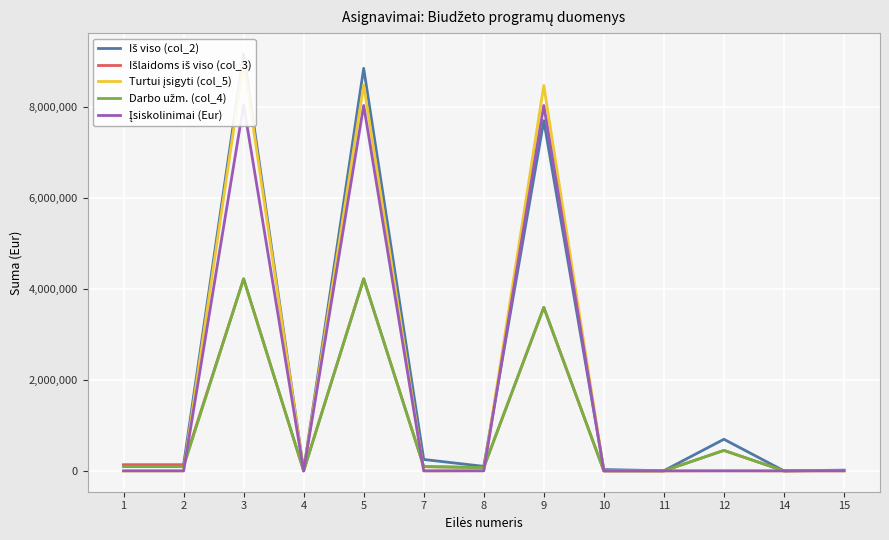

Where is Įsiskolinimai (Eur) nearest to the value 4026923?

5